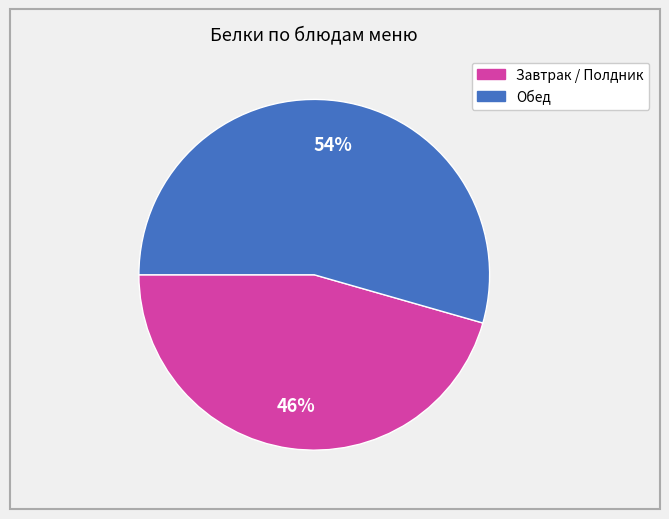

How many slices are in this pie chart?

2